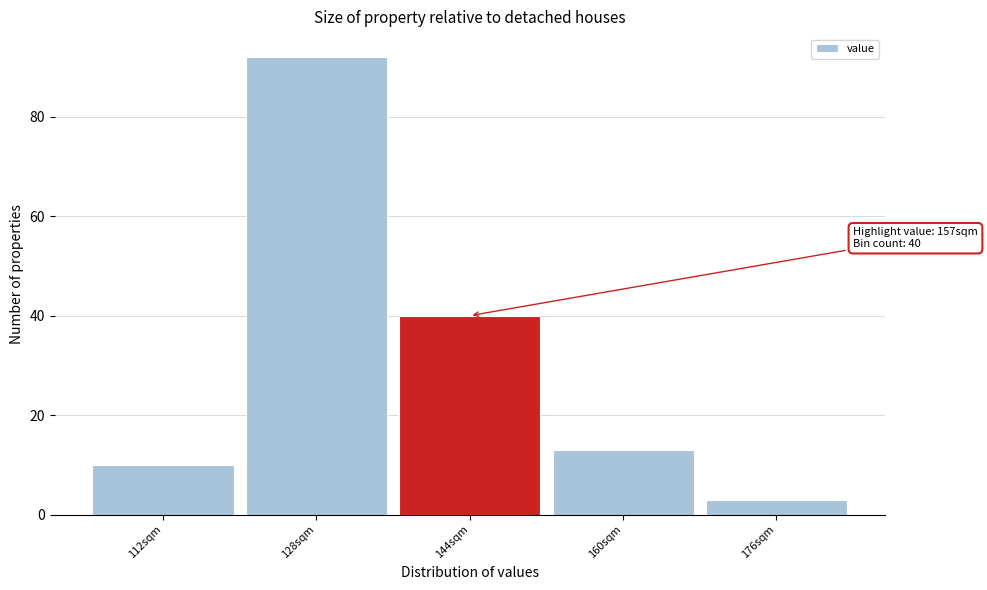

Reading right to left, list all the values displayed in this chart.

3	13	40	92	10